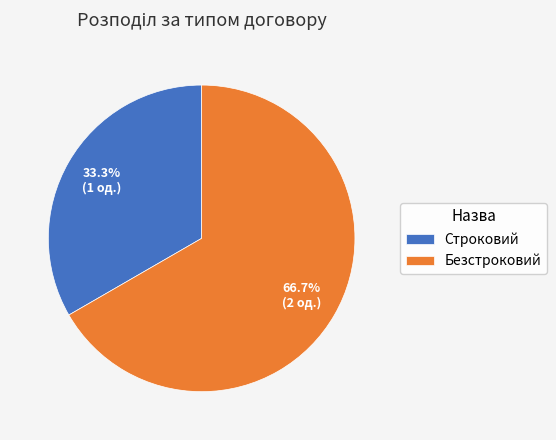

Which category accounts for the majority?

Безстроковий